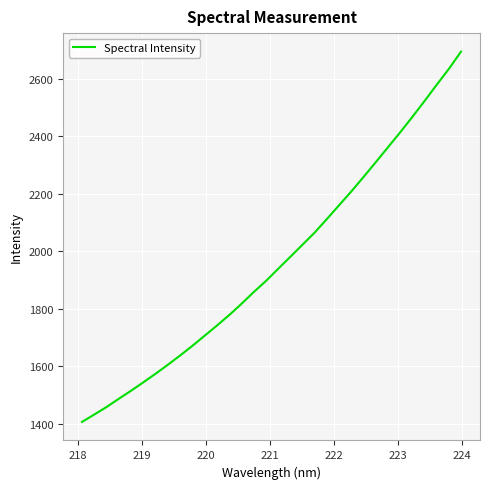

True or false: there are more than 0 points higher than both neighbors.

False